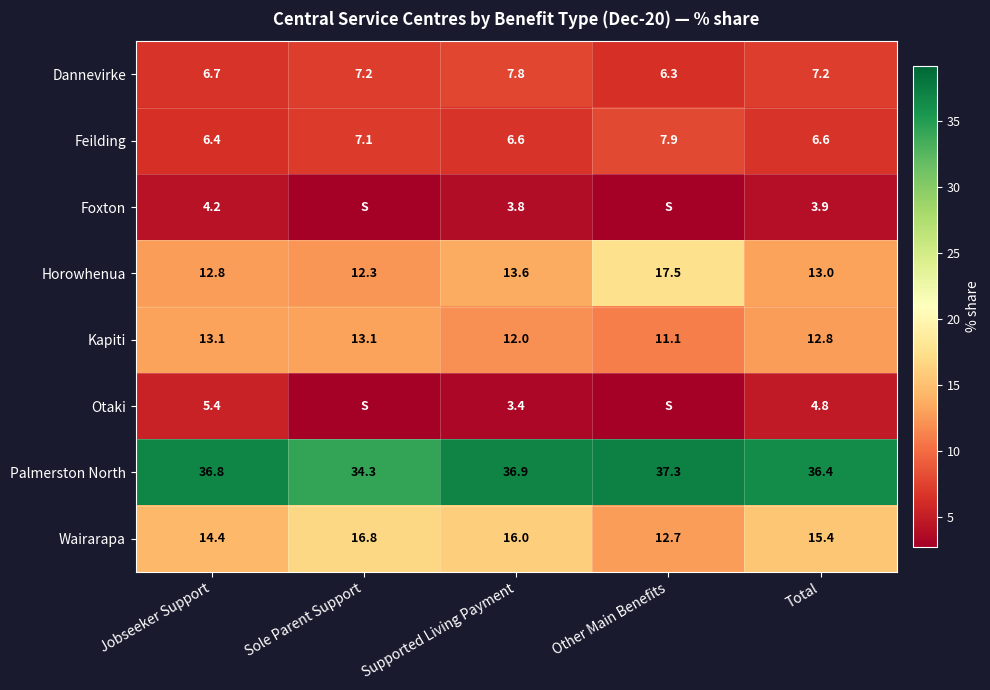

True or false: Dannevirke has a value of 6.7 at Jobseeker Support.

True